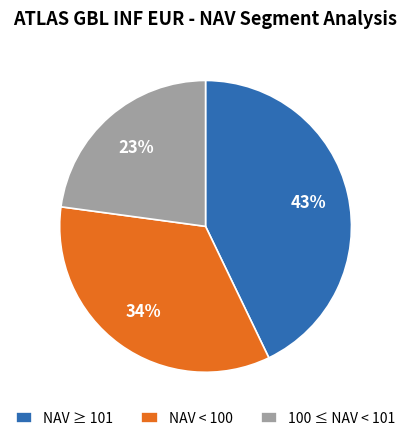

The NAV < 100 slice represents 48% of the pie. True or false?

False